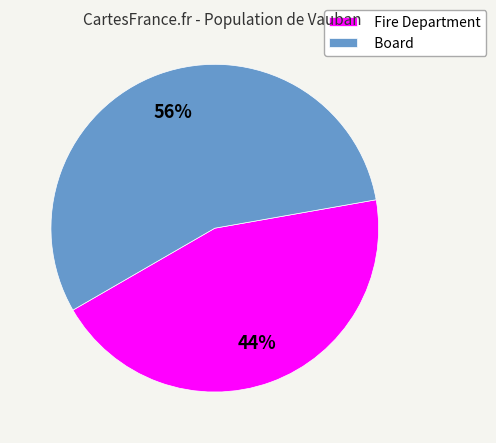

Count the number of slices in the pie.

2